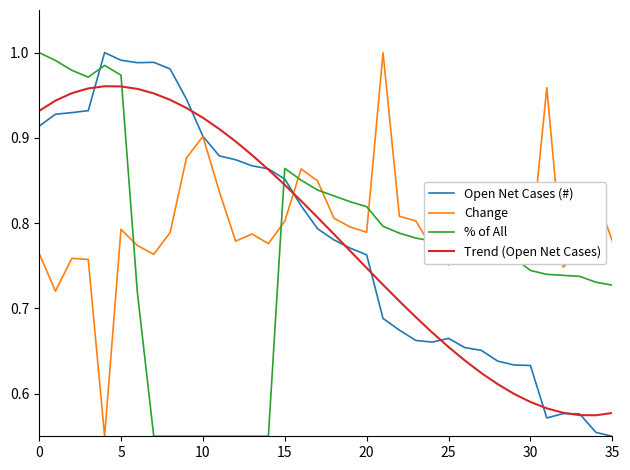

At how many categories does at least one series exceed 0?

36